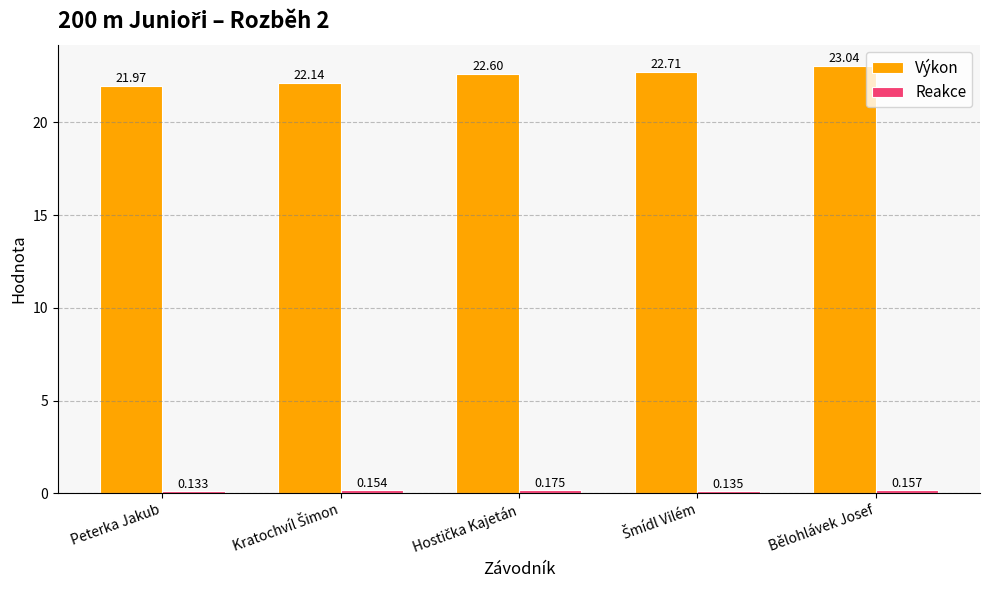

At which category is the sum across all series the highest?

Bělohlávek Josef